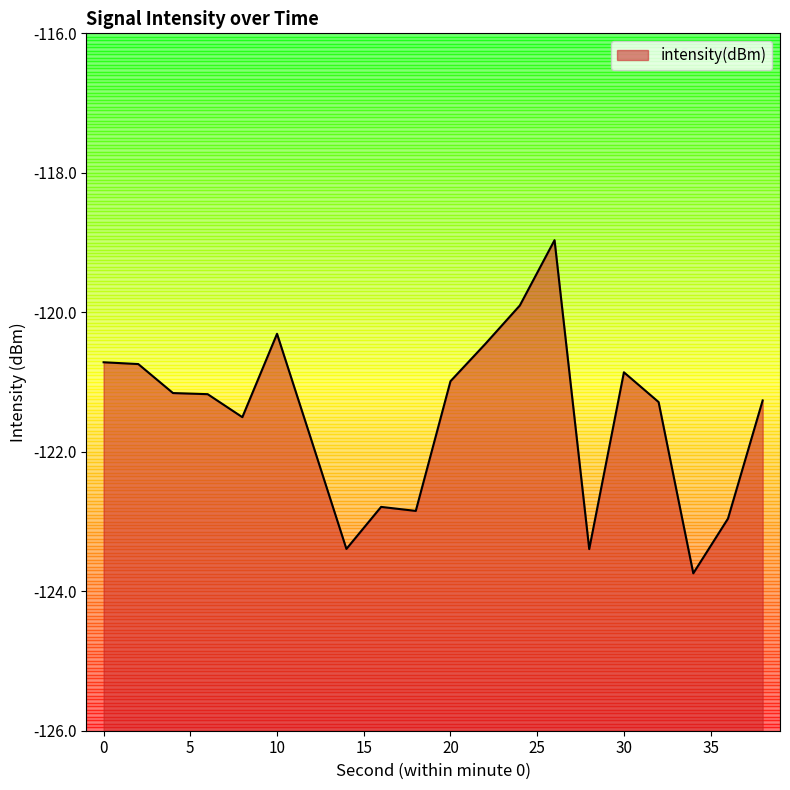

The chart shows a value of -120.3 at 10. True or false?

True